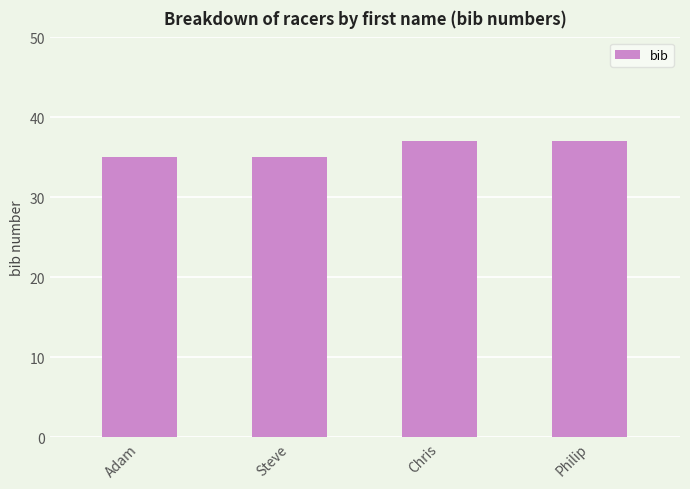

What position from the right is Chris?

2